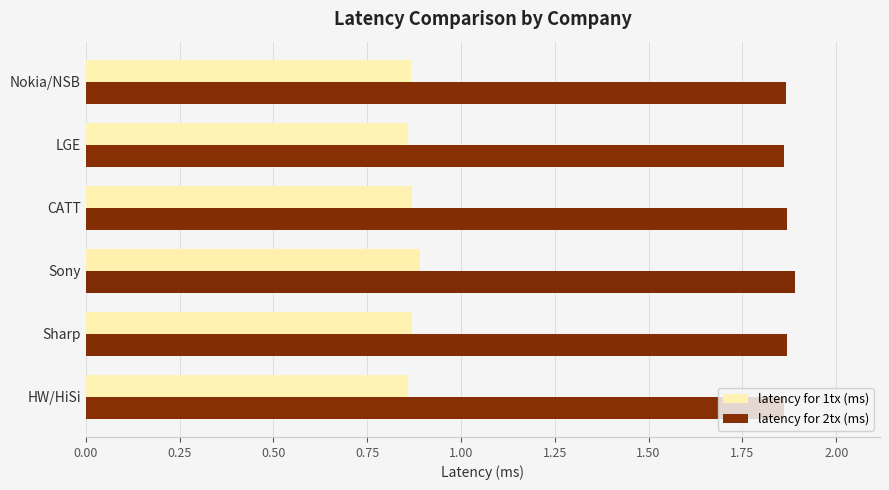

What is the difference between the highest and lowest values at HW/HiSi?

1.0